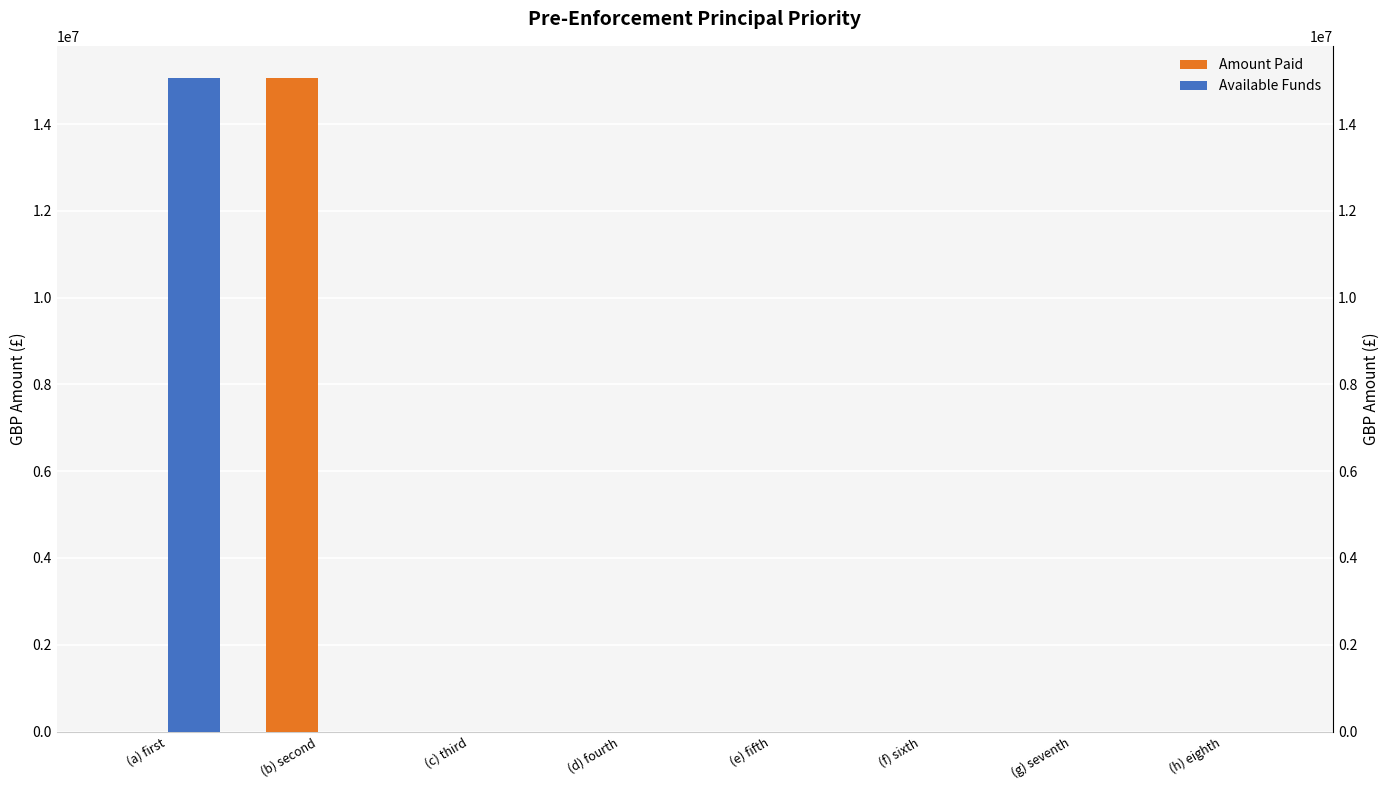

List the series in order of their peak value, highest first.

Amount Paid, Available Funds